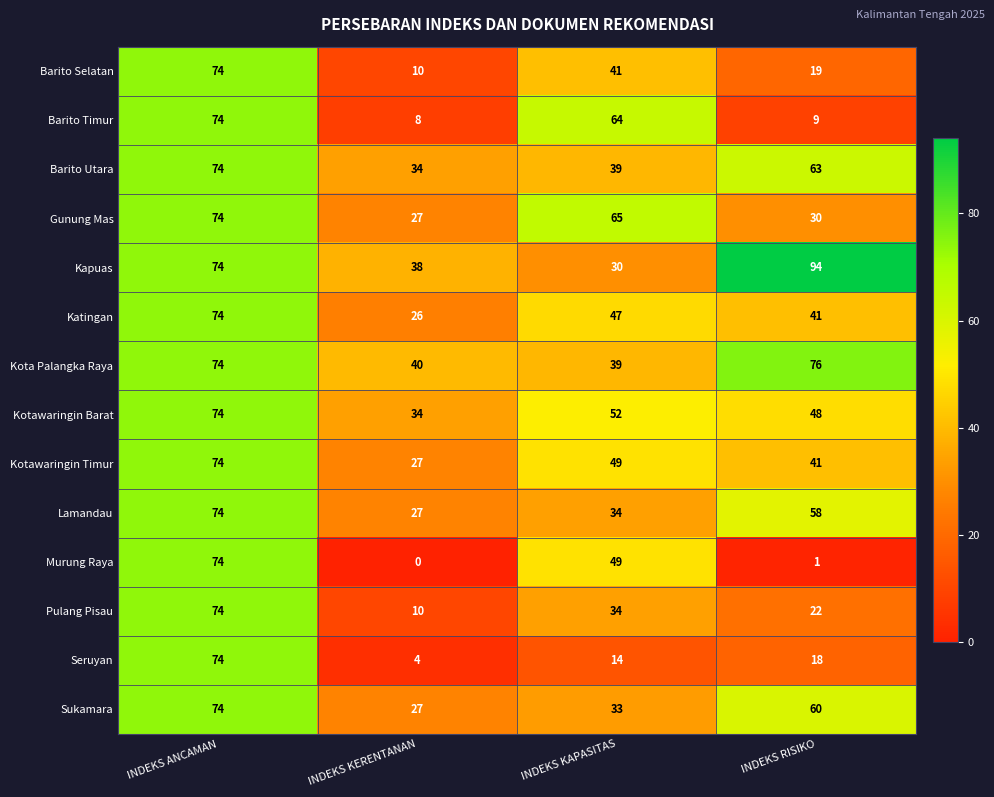

Rank the categories by Kotawaringin Barat value from highest to lowest.

INDEKS ANCAMAN, INDEKS KAPASITAS, INDEKS RISIKO, INDEKS KERENTANAN